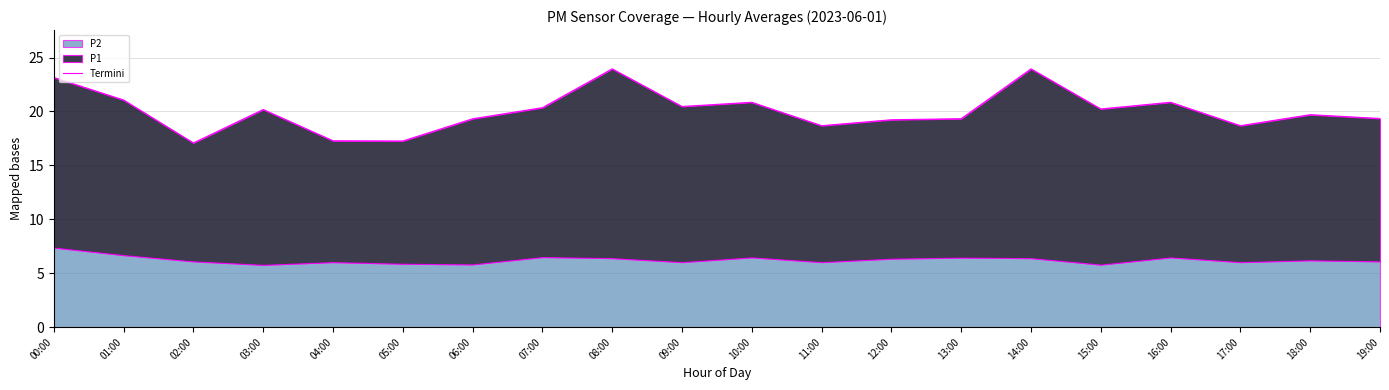

What is the average value?

20.0